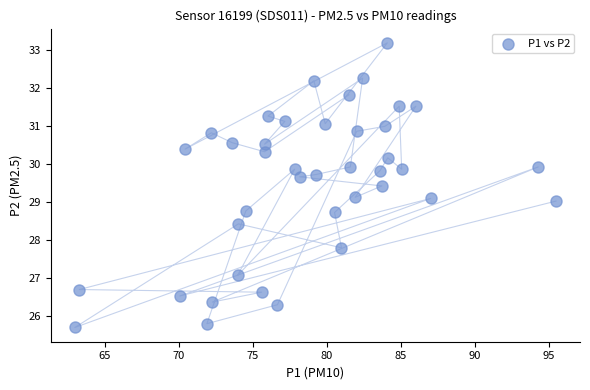

What is the range of Y values (max minus min)?

7.5